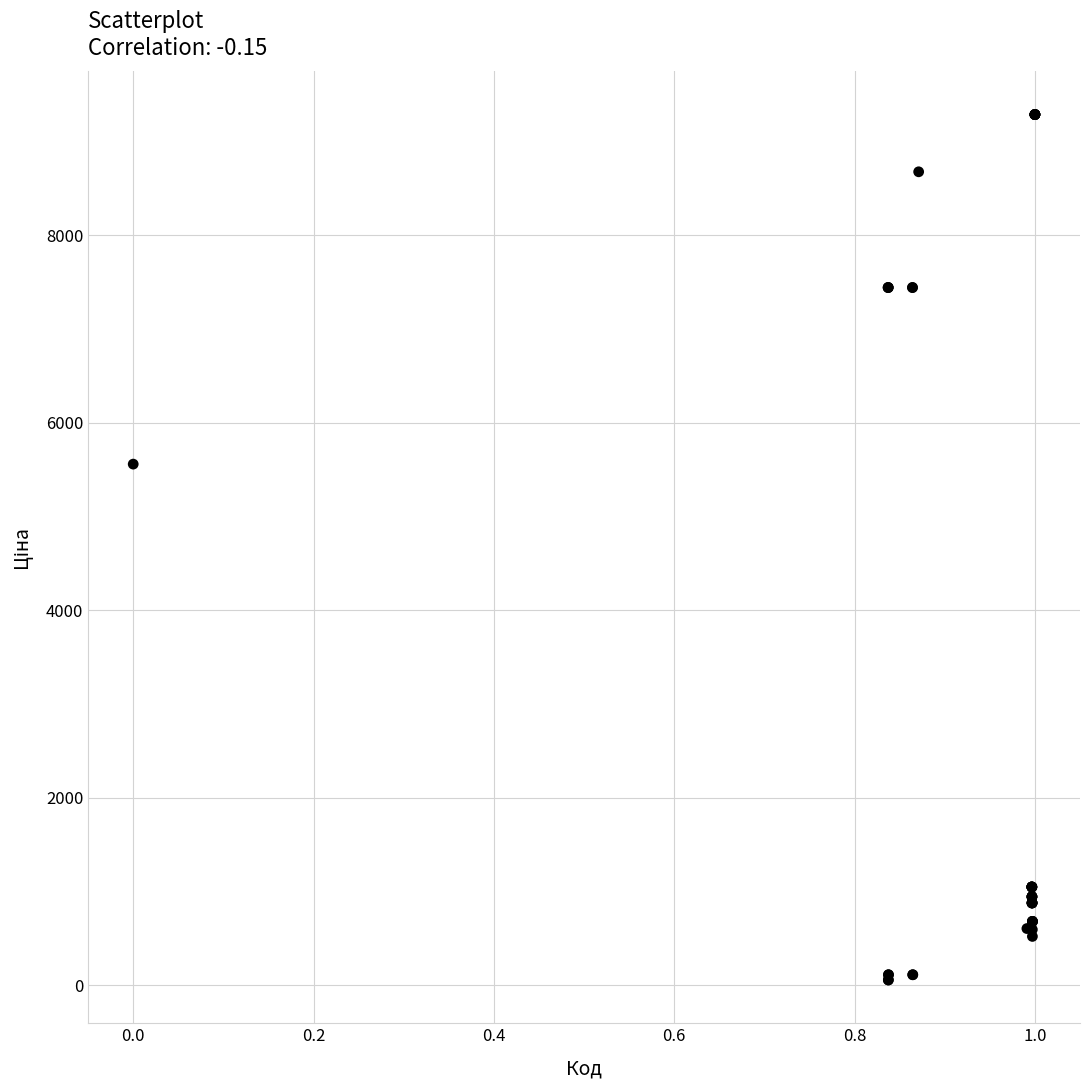

What Y value in the scatter plot is closest to 4673?

5560.3